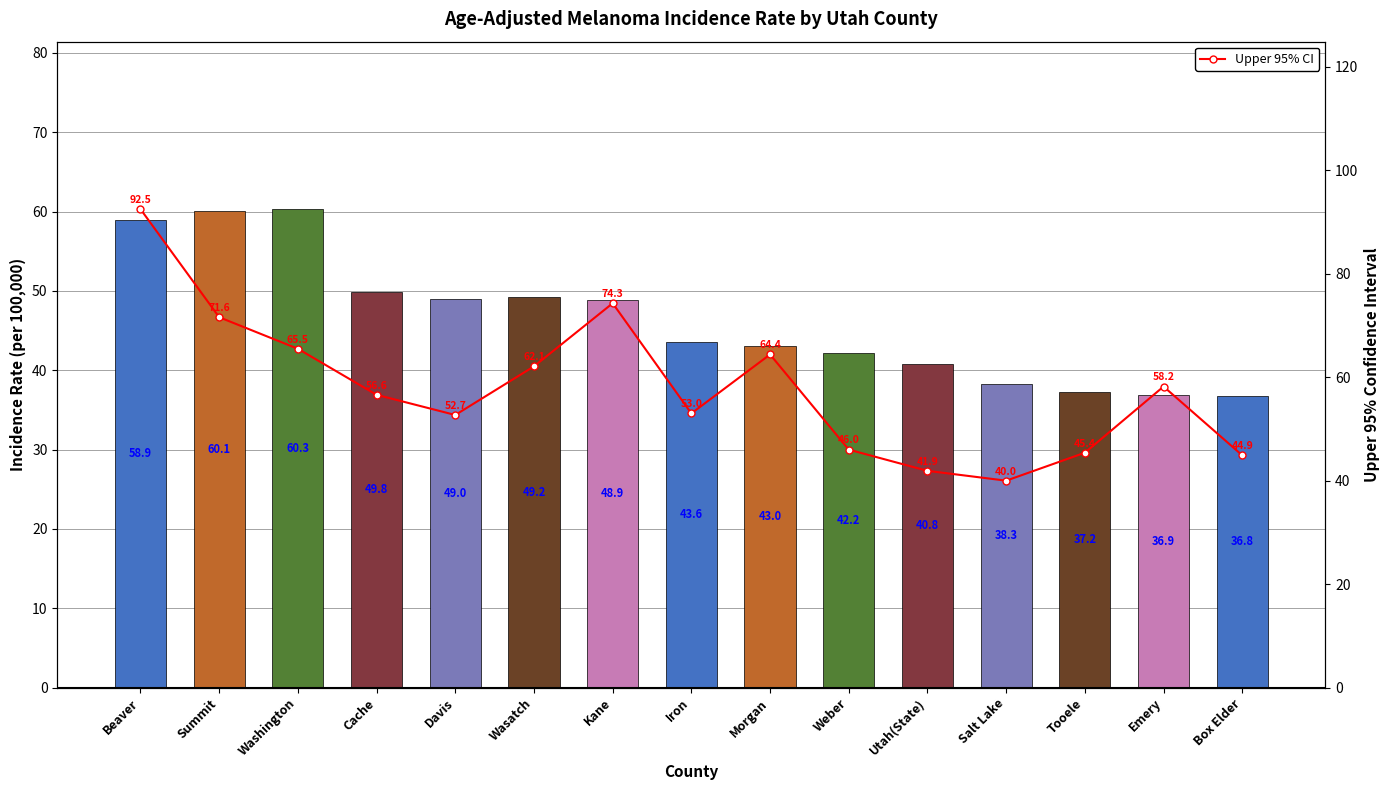

How many groups of bars are there?

15